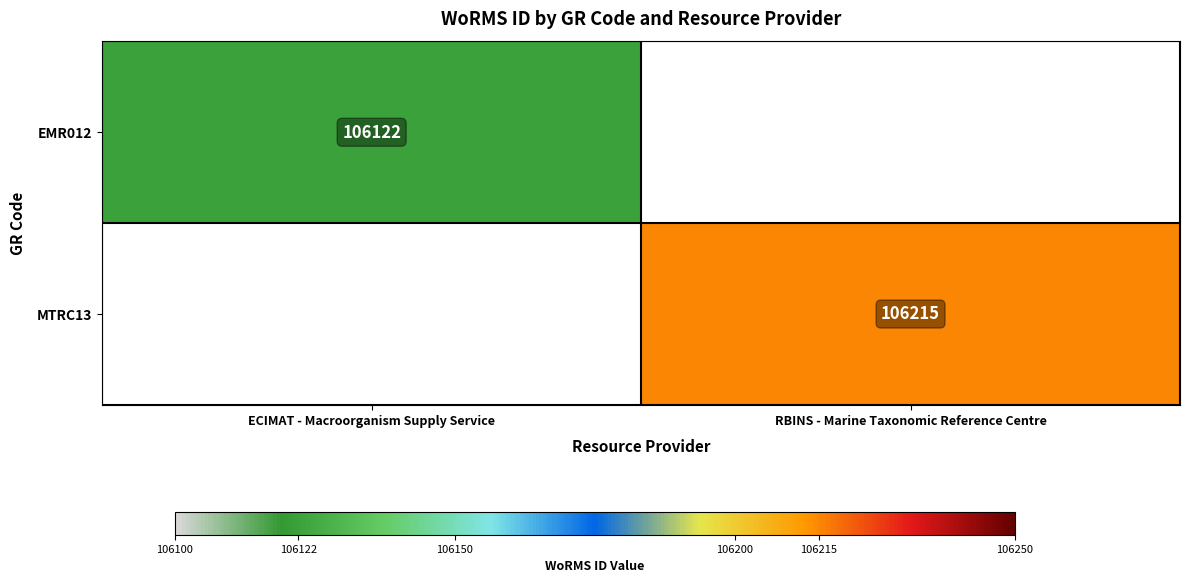

What is the maximum value shown in the chart?

106215.0